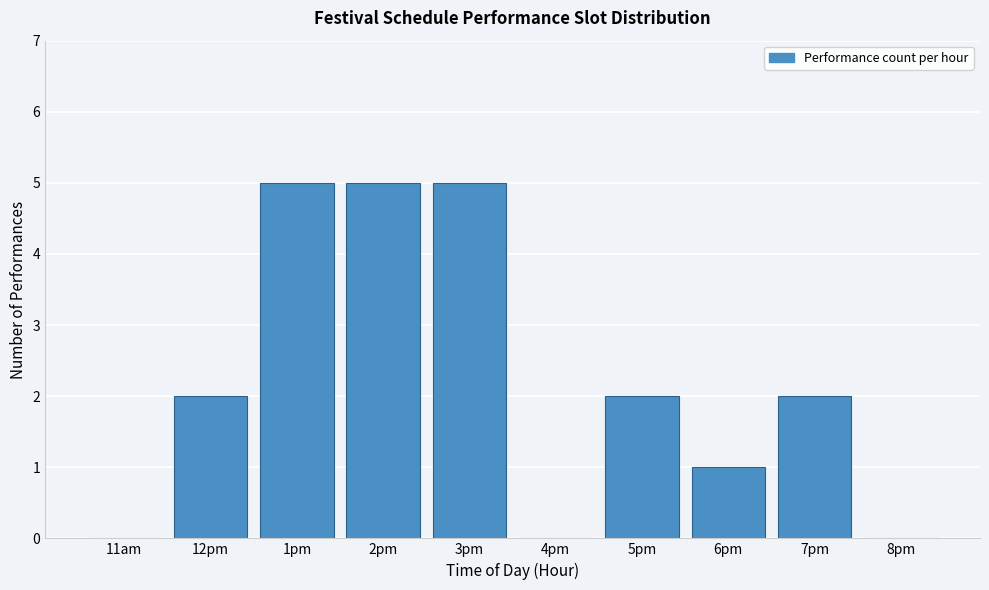

Reading left to right, list all the values displayed in this chart.

11am=0	12pm=2	1pm=5	2pm=5	3pm=5	4pm=0	5pm=2	6pm=1	7pm=2	8pm=0